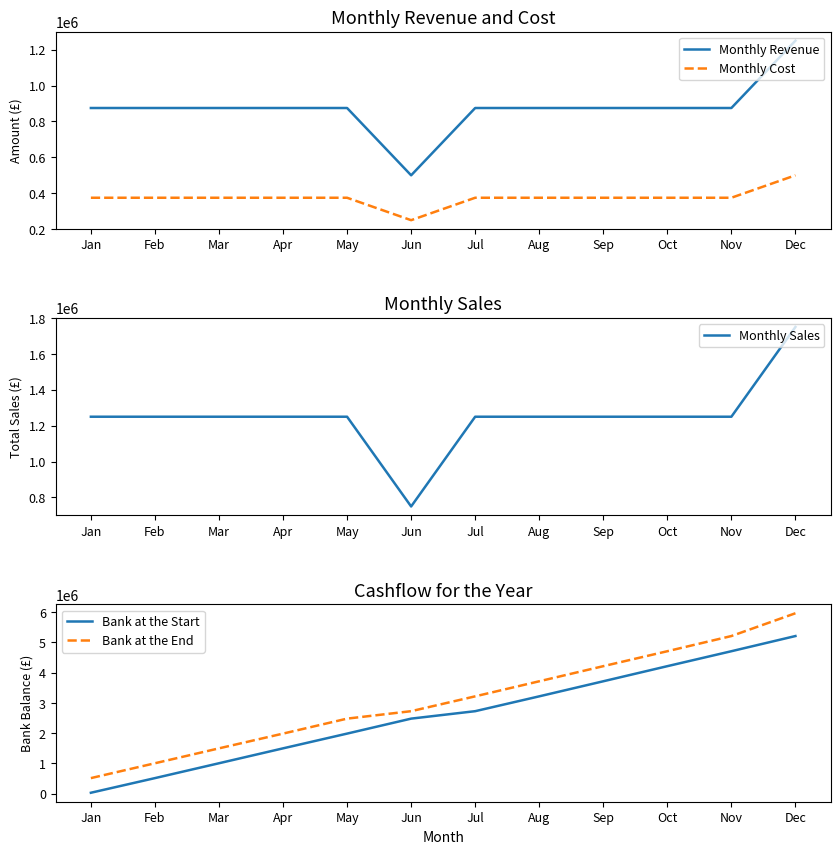

How many values in the Bank at the Start series are below 2726264?

6